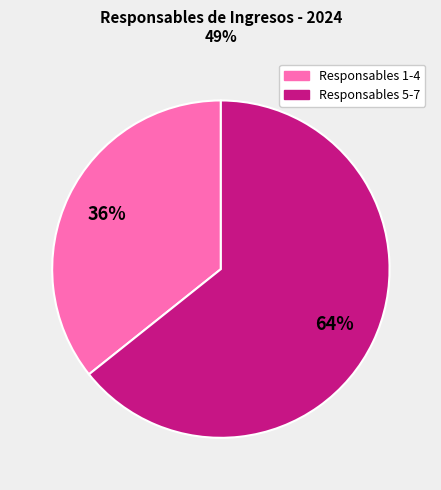

To the nearest percent, what is the average slice percentage?

50%